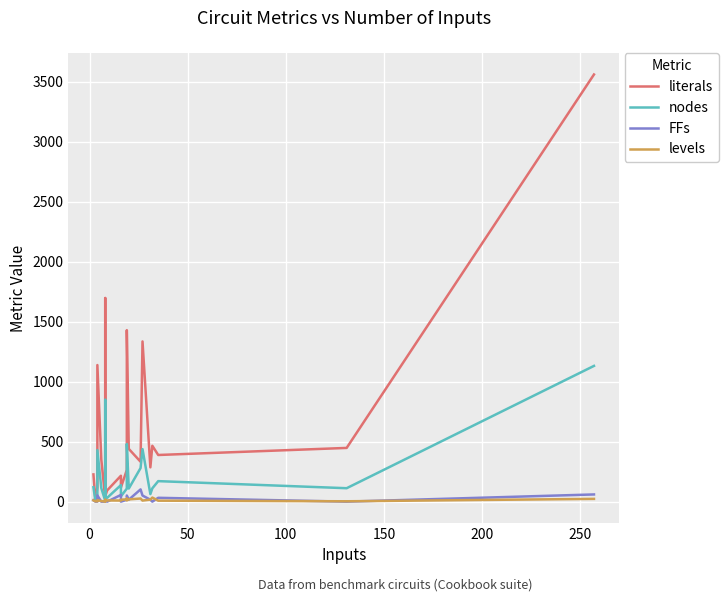

How many series are shown in this chart?

4